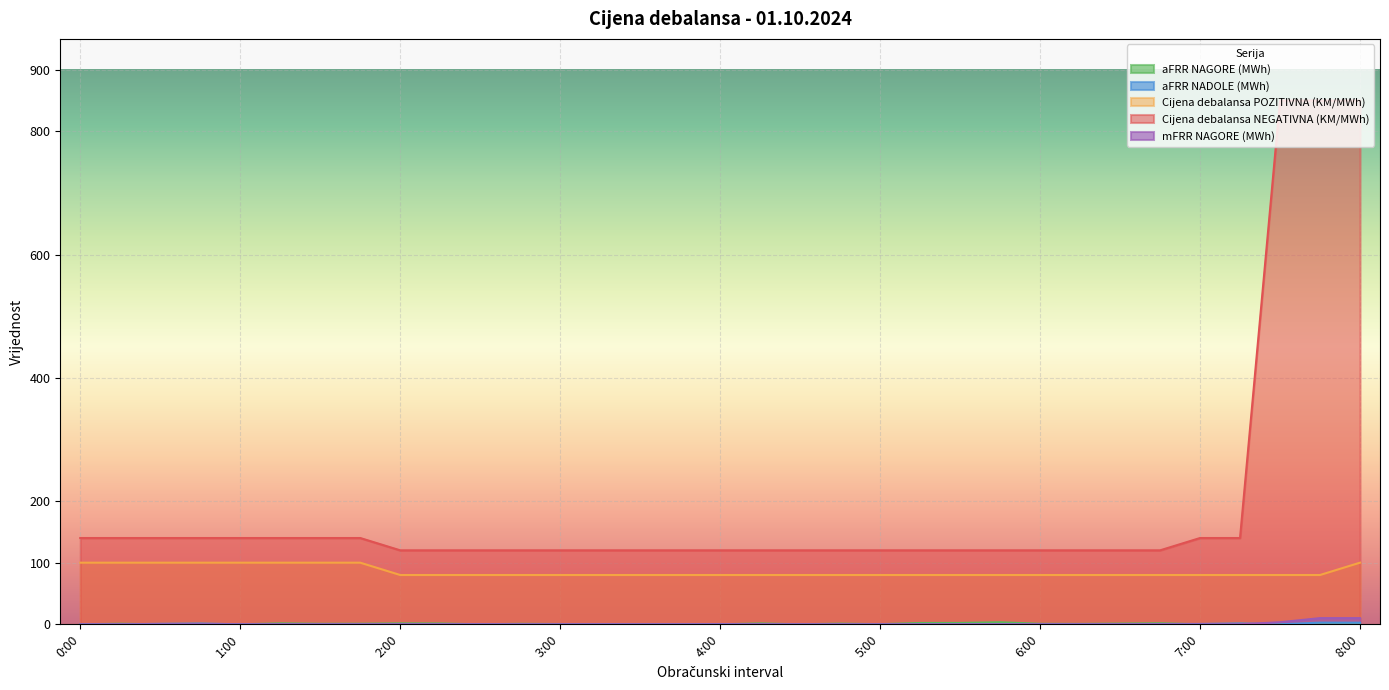

Between 4:45 and 7:00, which series saw the biggest shift?

Cijena debalansa NEGATIVNA (KM/MWh)